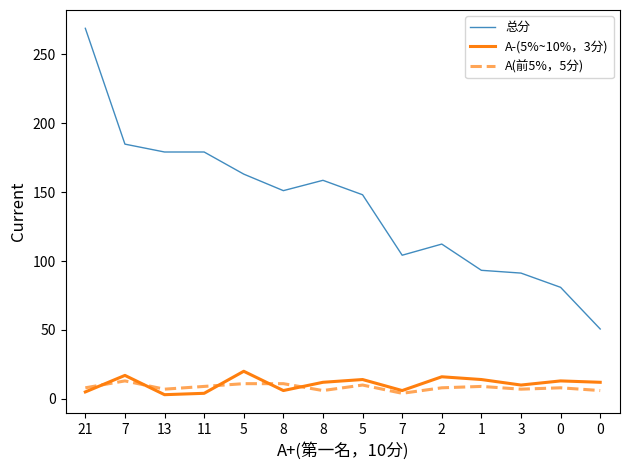

Count the number of data series in this chart.

3